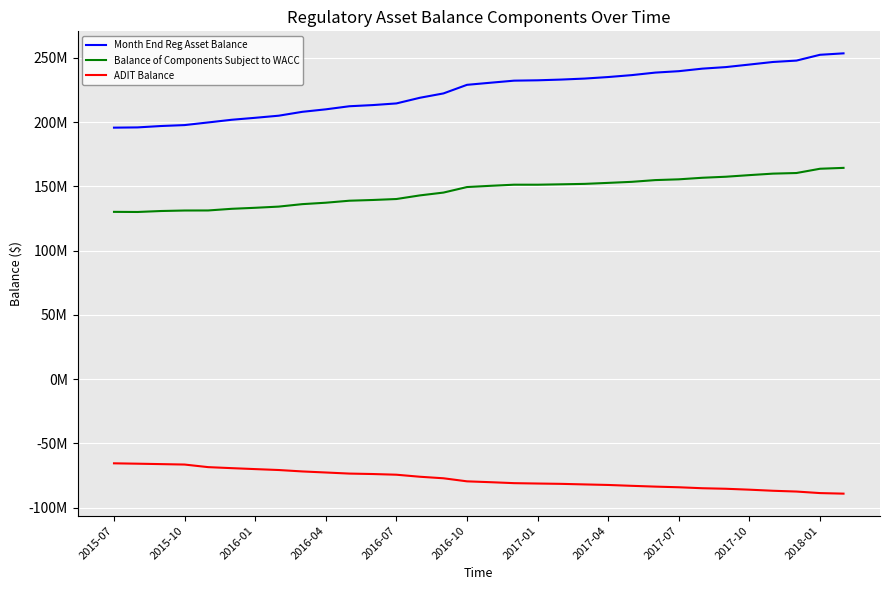

True or false: Balance of Components Subject to WACC and Month End Reg Asset Balance cross at least once.

False